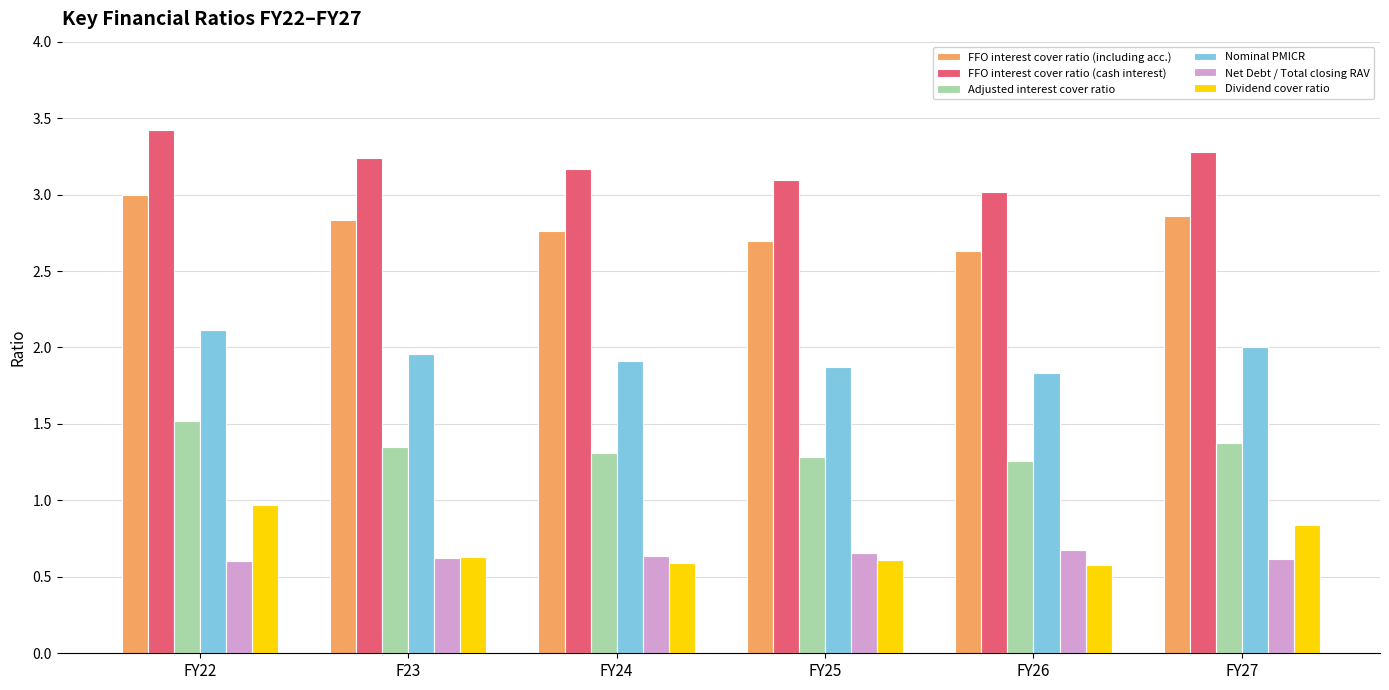

How many distinct data groups are displayed?

6